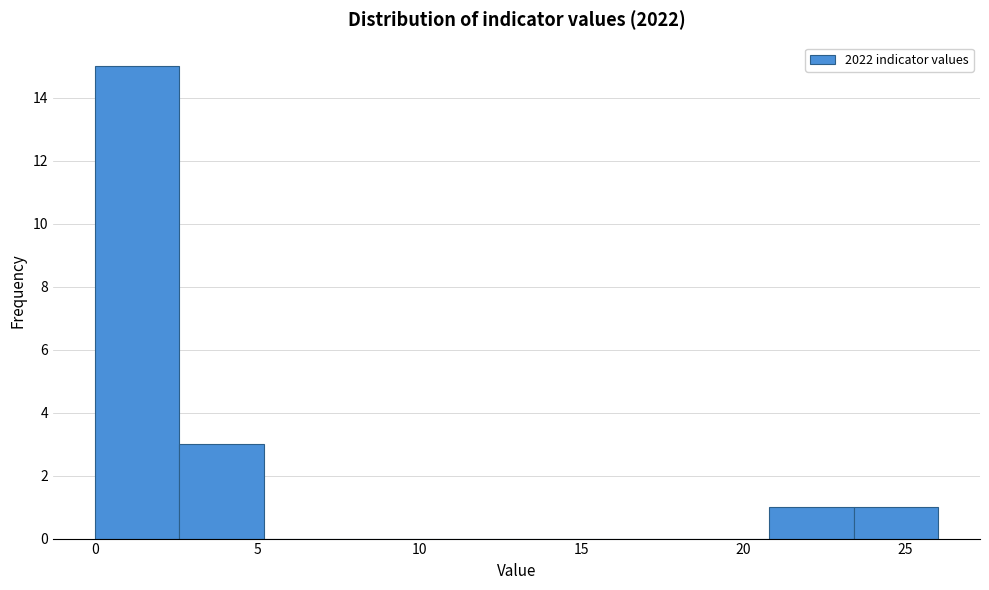

Reading left to right, list every bar in this chart as the range it spans on the x-axis followed by its height. Neither the bar edges nor the heights are printed on the chart, so give them approximately, as read against the axes.

0.0 to 2.6: 15
2.6 to 5.2: 3
5.2 to 7.8: 0
7.8 to 10.4: 0
10.4 to 13.0: 0
13.0 to 15.6: 0
15.6 to 18.2: 0
18.2 to 20.8: 0
20.8 to 23.4: 1
23.4 to 26.0: 1